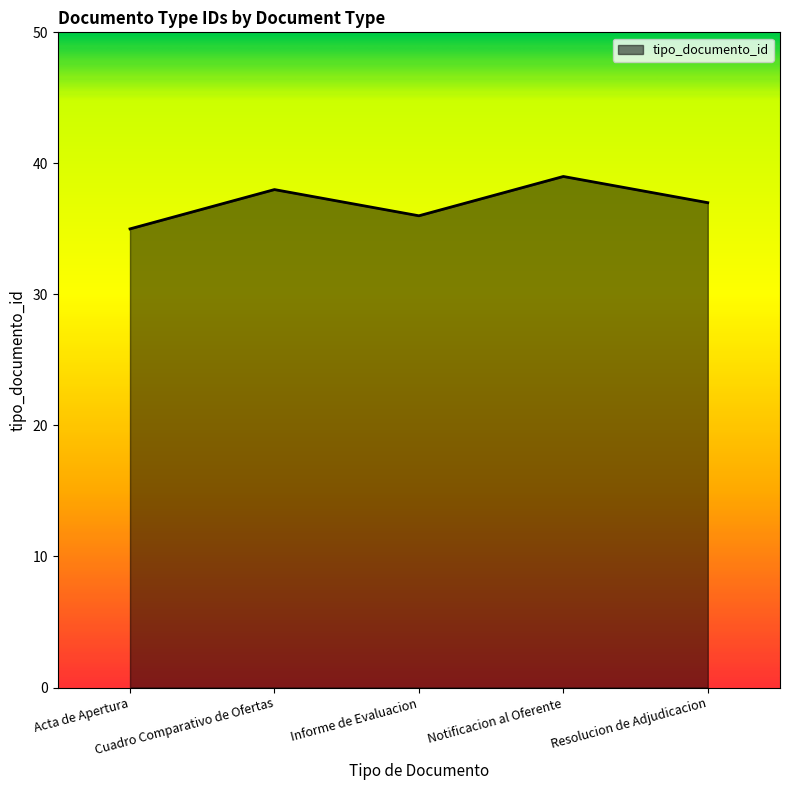

At which category does the chart reach its minimum across all series?

Acta de Apertura